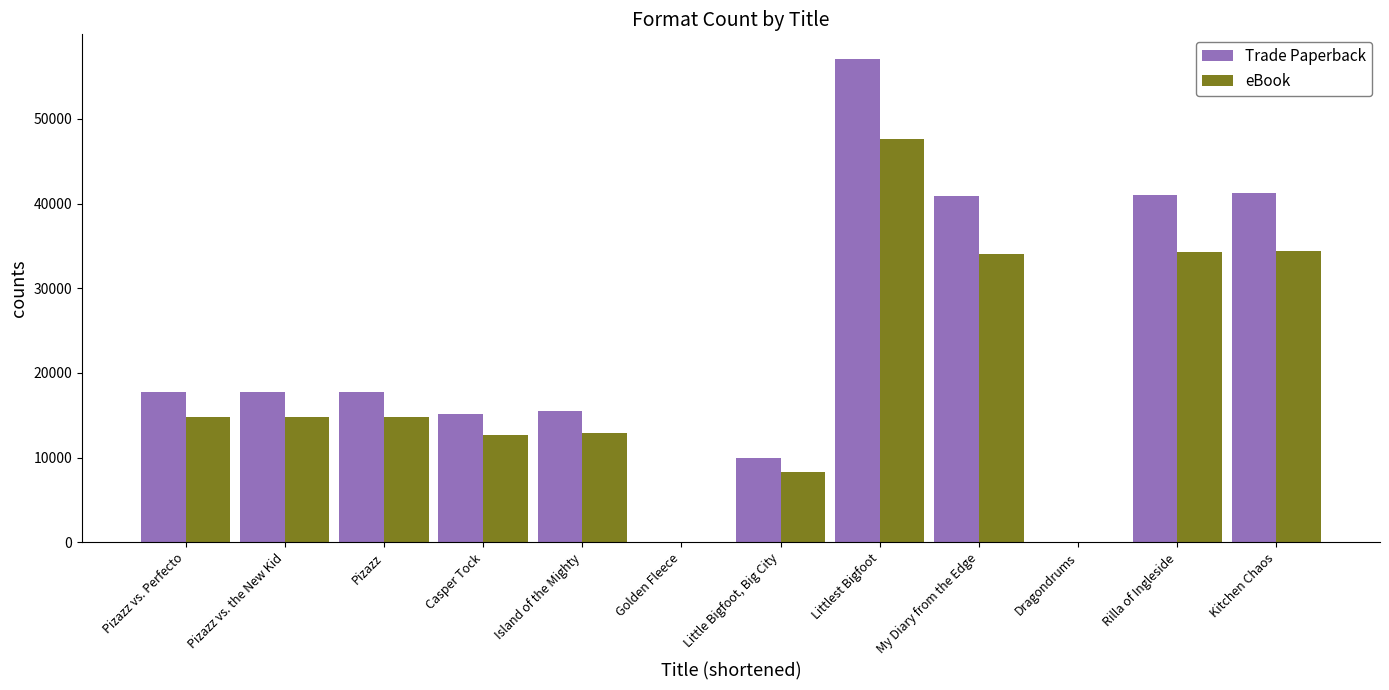

What is the sum of all Trade Paperback values?

274493